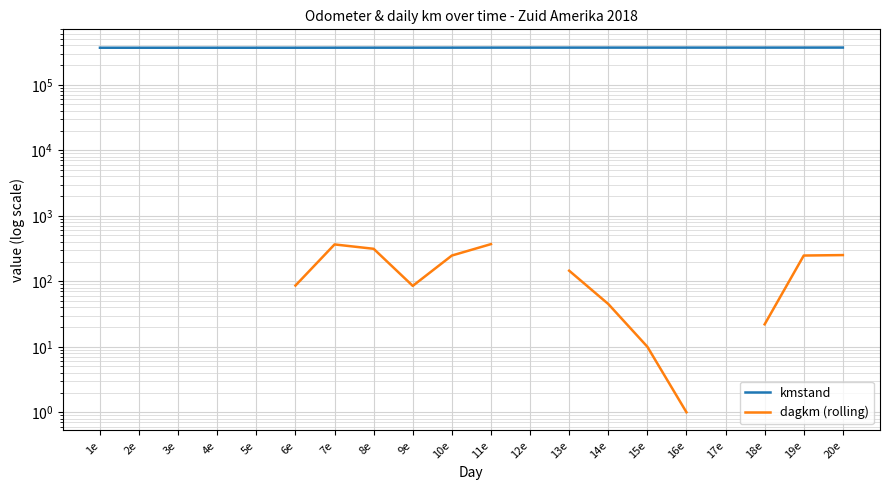

True or false: dagkm (rolling) and kmstand cross at least once.

False